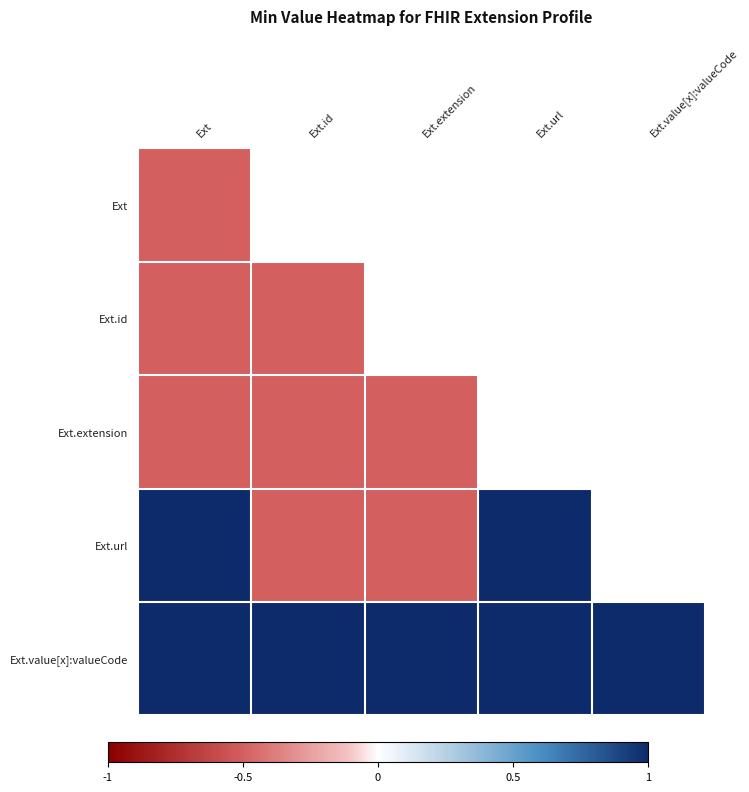

List the labels in order of Ext.id value, smallest first.

Ext, Ext.id, Ext.extension, Ext.url, Ext.value[x]:valueCode